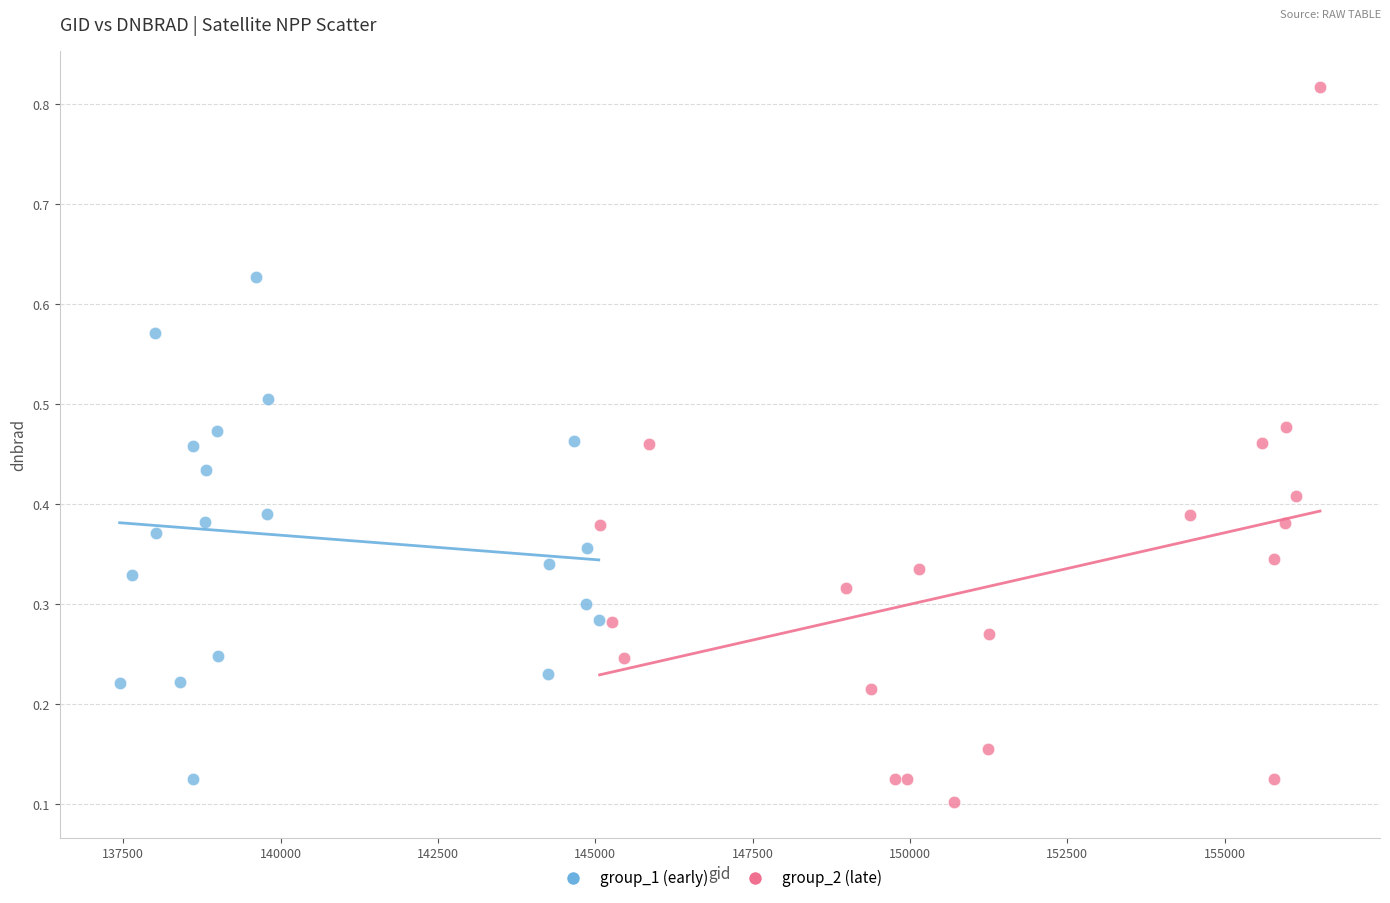

Which series has the widest spread of Y values?

group_2 (late)